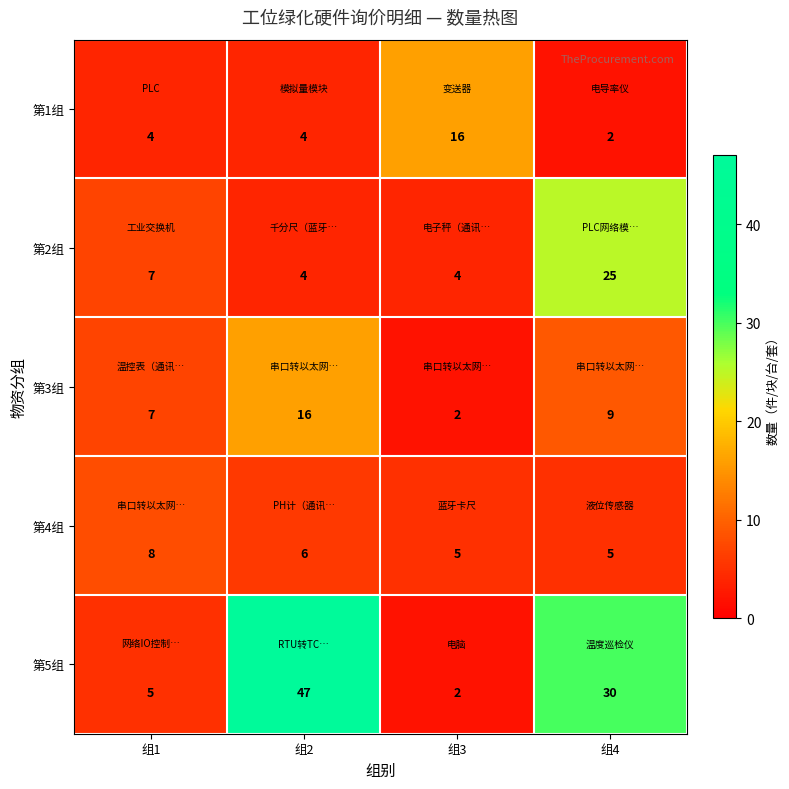

List the labels in order of 第5组 value, largest first.

组2, 组4, 组1, 组3